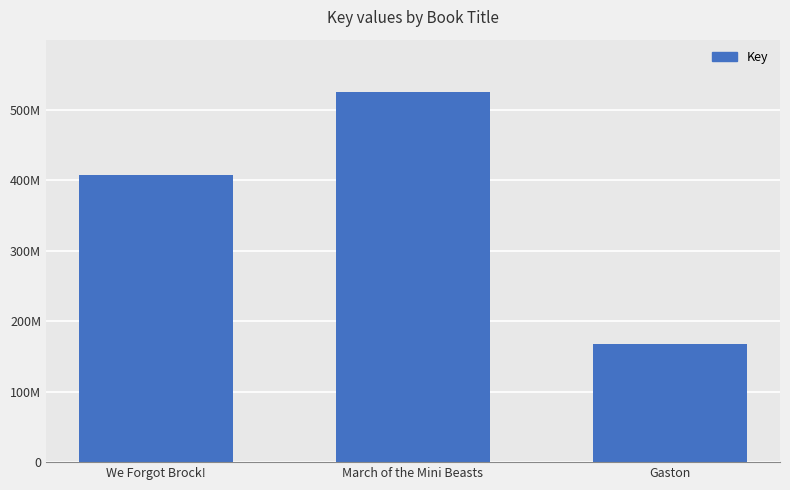

What position from the left is We Forgot Brock!?

1